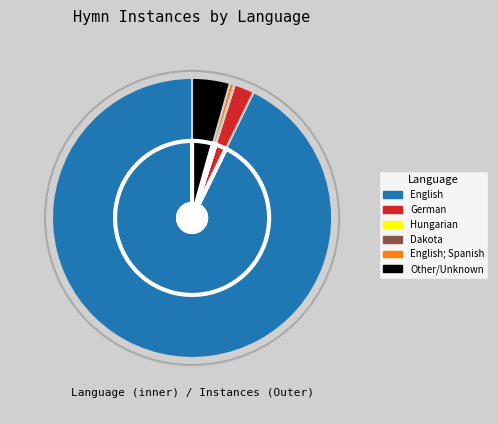

What is the smallest slice in the pie chart?

Dakota